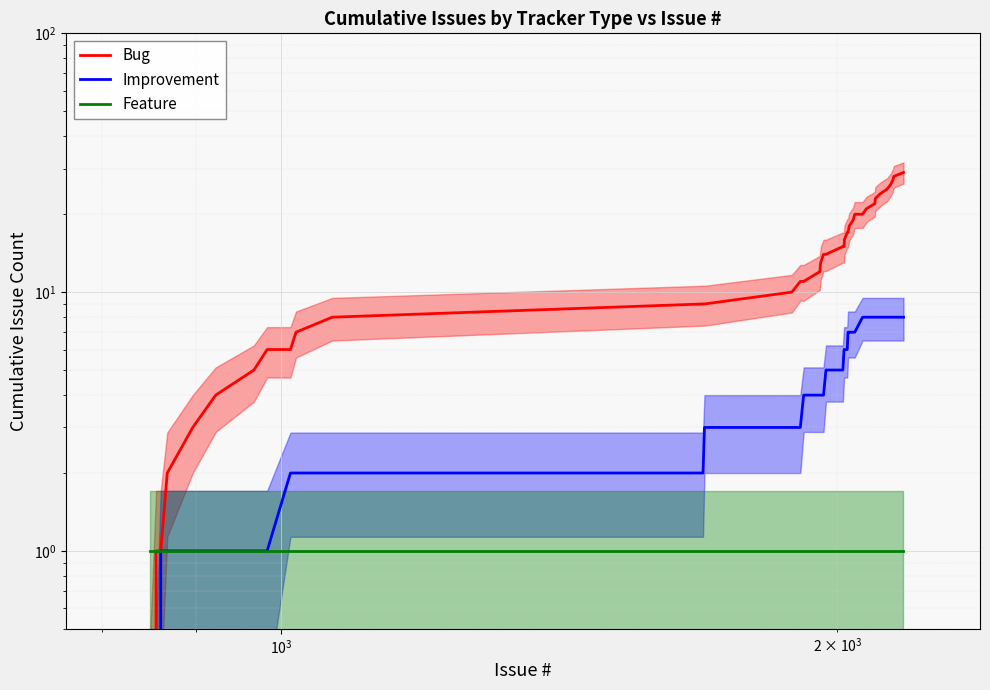

How many lines are shown in the chart?

3